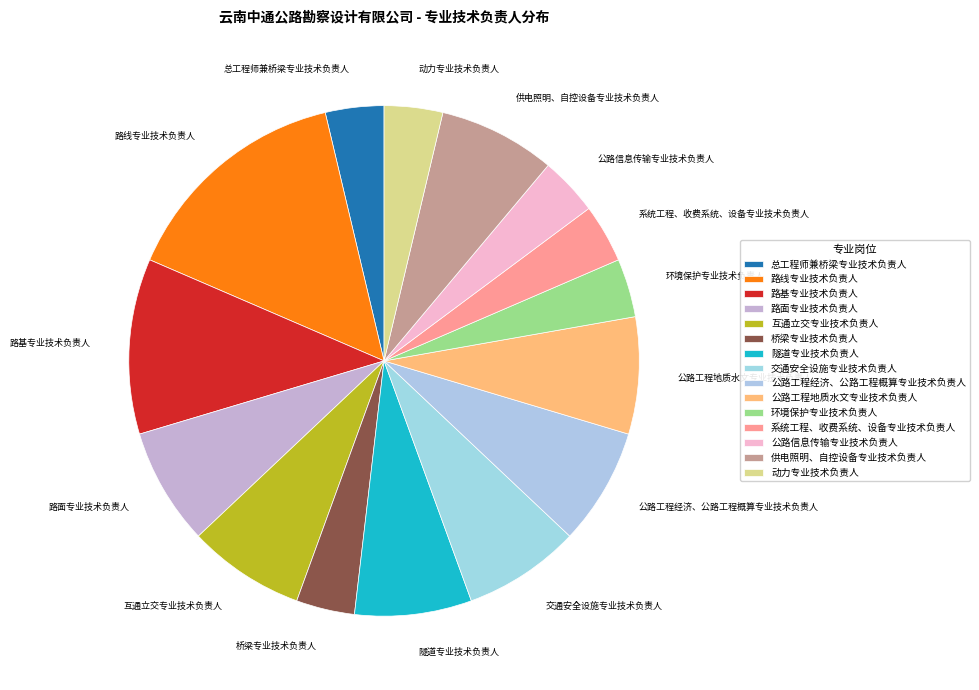

Approximately how many times larger is the value at 路面专业技术负责人 compared to 系统工程、收费系统、设备专业技术负责人?

2.0